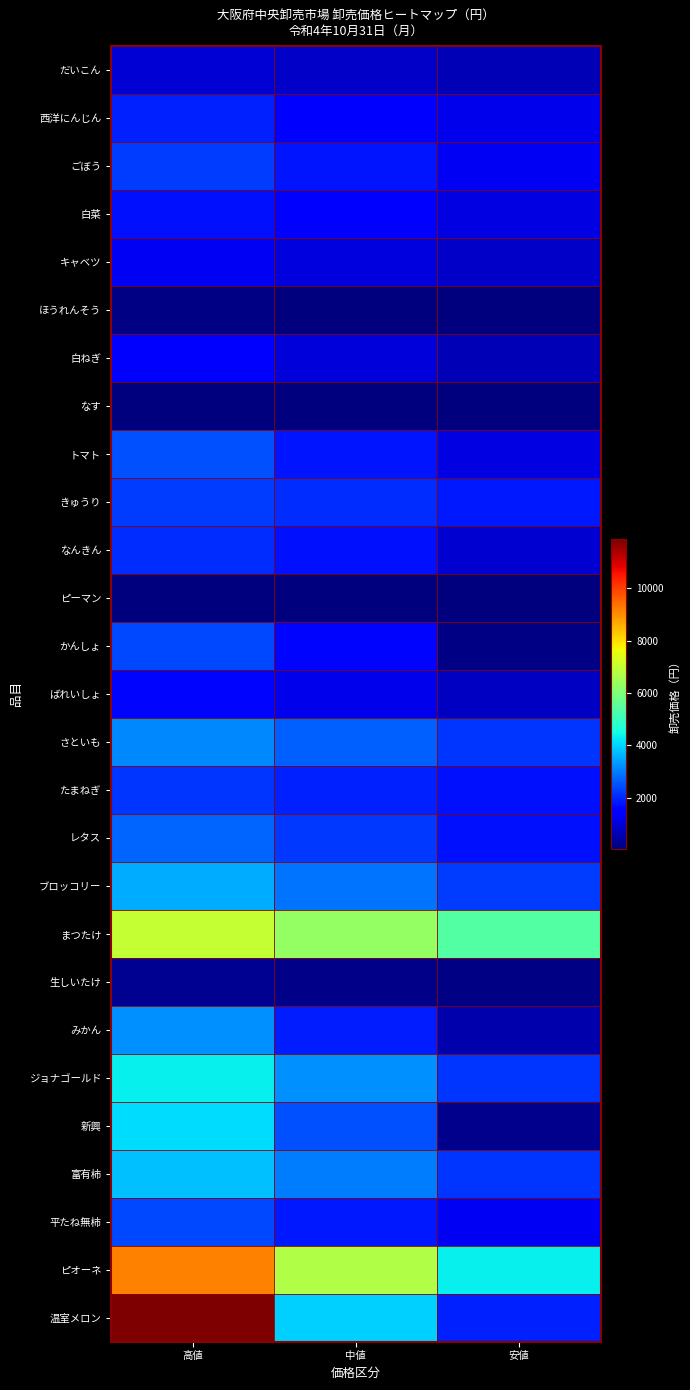

Between 高値 and 中値, which series saw the biggest shift?

温室メロン